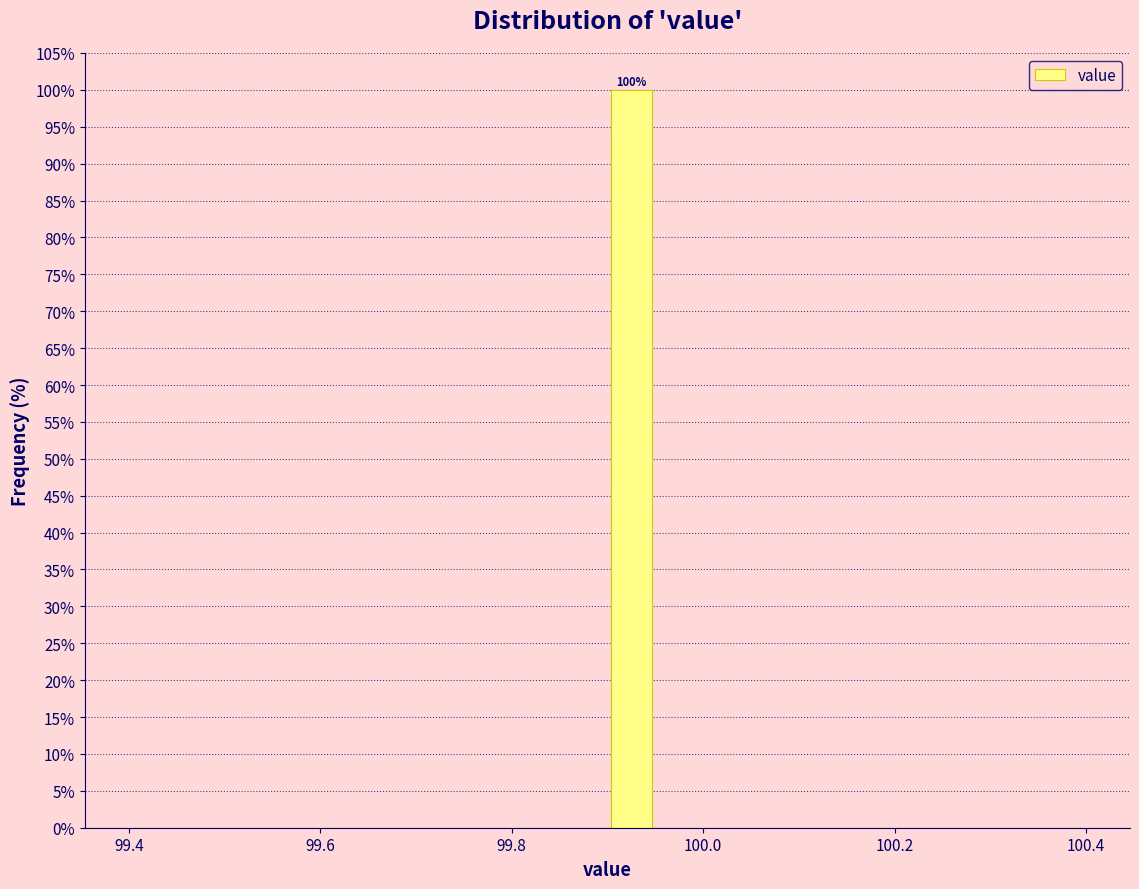

Read against the x-axis, roughly where is the centre of the tallest bar?

99.92